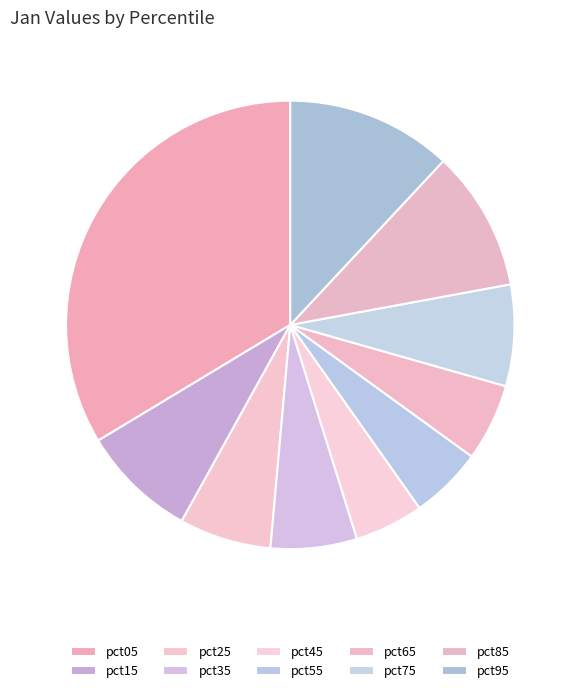

Which has a higher value, pct35 or pct85?

pct85